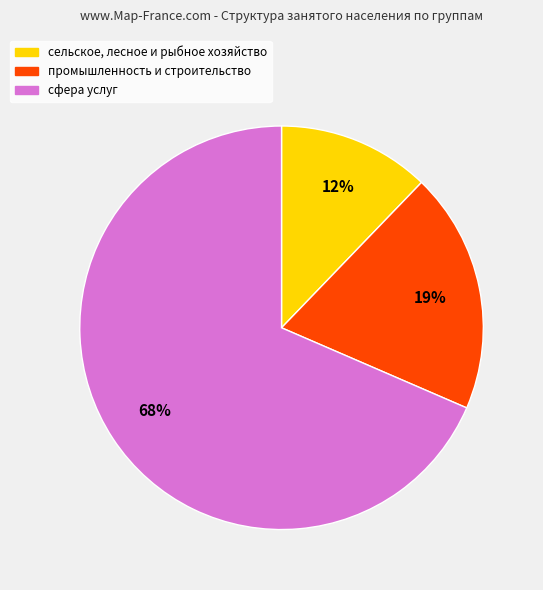

Does сельское, лесное и рыбное хозяйство represent more than half of the total?

No